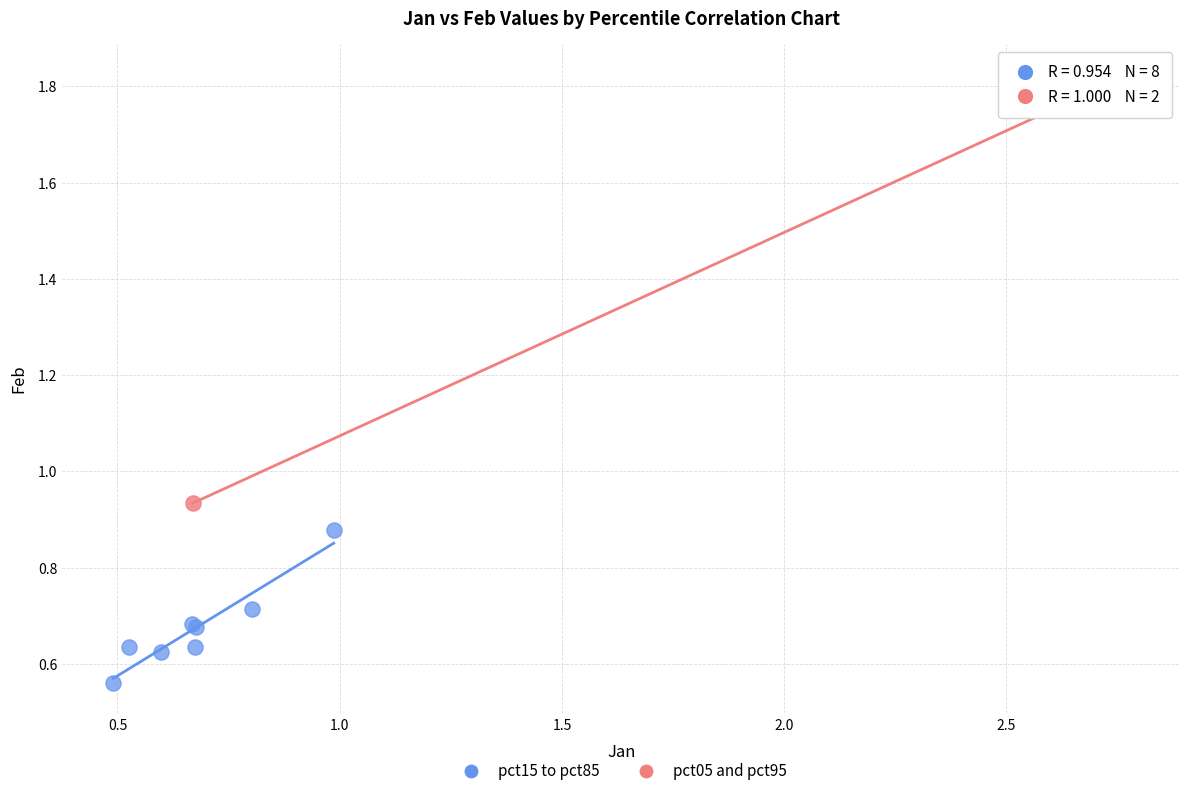

What are all the series names shown in the legend?

pct15 to pct85, pct05 and pct95